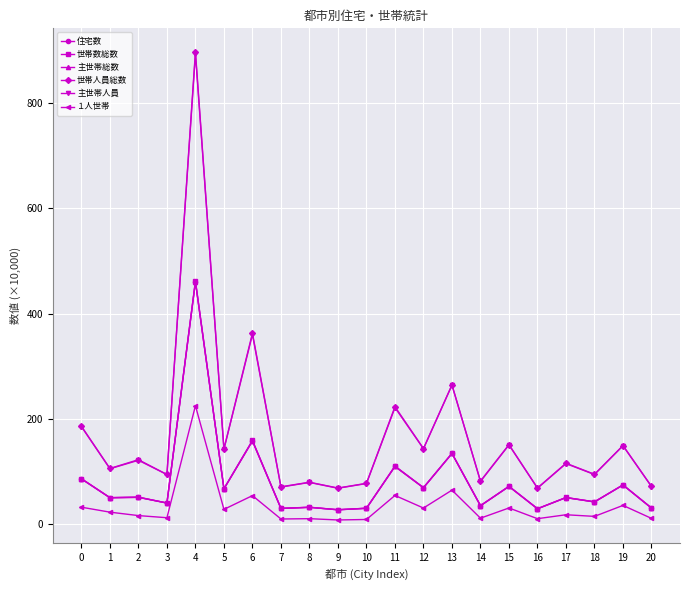

Reading left to right, transcribe all the data shown in this chart.

住宅数: 86.1	50.3	51.0	40.2	460.2	67.1	158.1	29.9	32.1	27.4	30.3	109.7	69.3	134.3	35.1	71.7	29.3	50.5	42.3	74.5	30.6
世帯数総数: 86.5	50.5	51.5	40.3	462.0	67.4	159.2	30.1	32.3	27.5	30.4	110.5	69.5	134.5	35.4	72.0	29.5	50.8	42.6	74.7	30.8
主世帯総数: 86.1	50.3	51.0	40.2	460.2	67.1	158.1	29.9	32.1	27.4	30.3	109.7	69.3	134.3	35.1	71.7	29.3	50.5	42.3	74.5	30.6
世帯人員総数: 186.0	105.9	122.5	94.4	896.9	143.0	362.7	71.1	79.7	68.7	77.6	223.1	143.7	264.5	82.0	151.1	68.8	115.8	94.8	149.4	71.9
主世帯人員: 185.2	105.3	121.3	94.3	892.8	142.3	360.1	70.5	79.3	68.3	77.2	221.3	143.3	264.0	81.2	150.5	68.4	115.1	94.3	149.0	71.4
１人世帯: 32.3	22.9	16.4	12.3	224.9	28.2	54.3	9.9	10.5	8.1	9.0	54.6	30.7	64.7	11.5	30.9	10.5	18.0	14.9	35.7	11.1